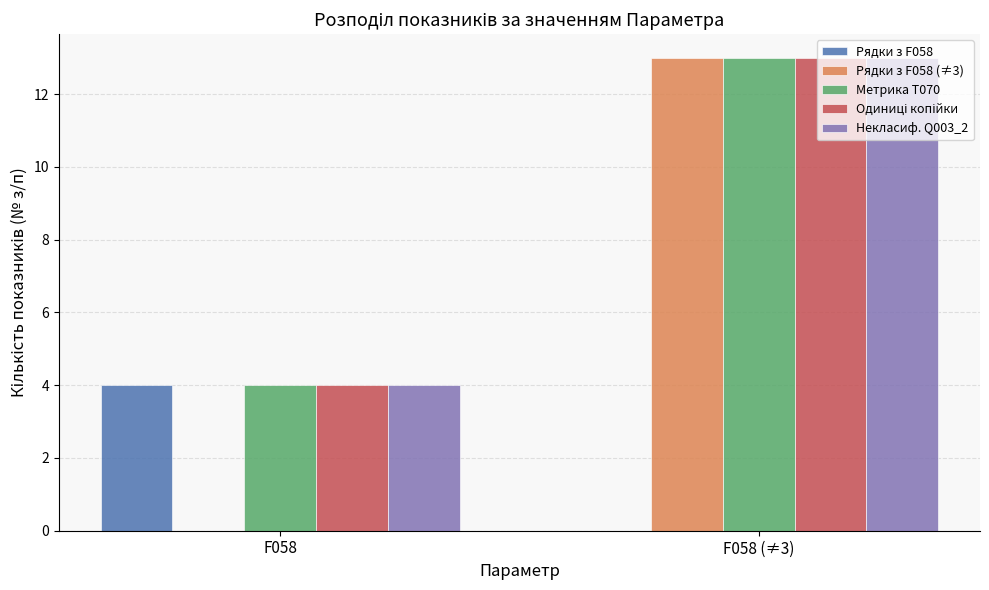

At which label is Некласиф. Q003_2 closest to 8?

F058